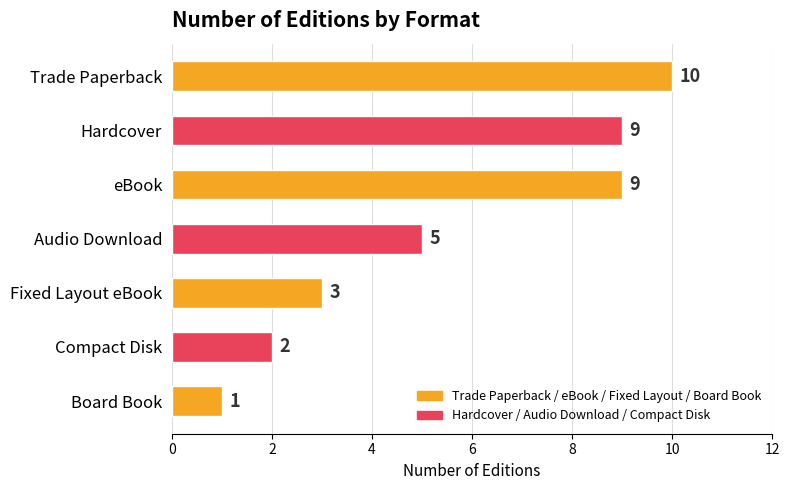

Approximately how many times larger is the value at Audio Download compared to Fixed Layout eBook?

1.7